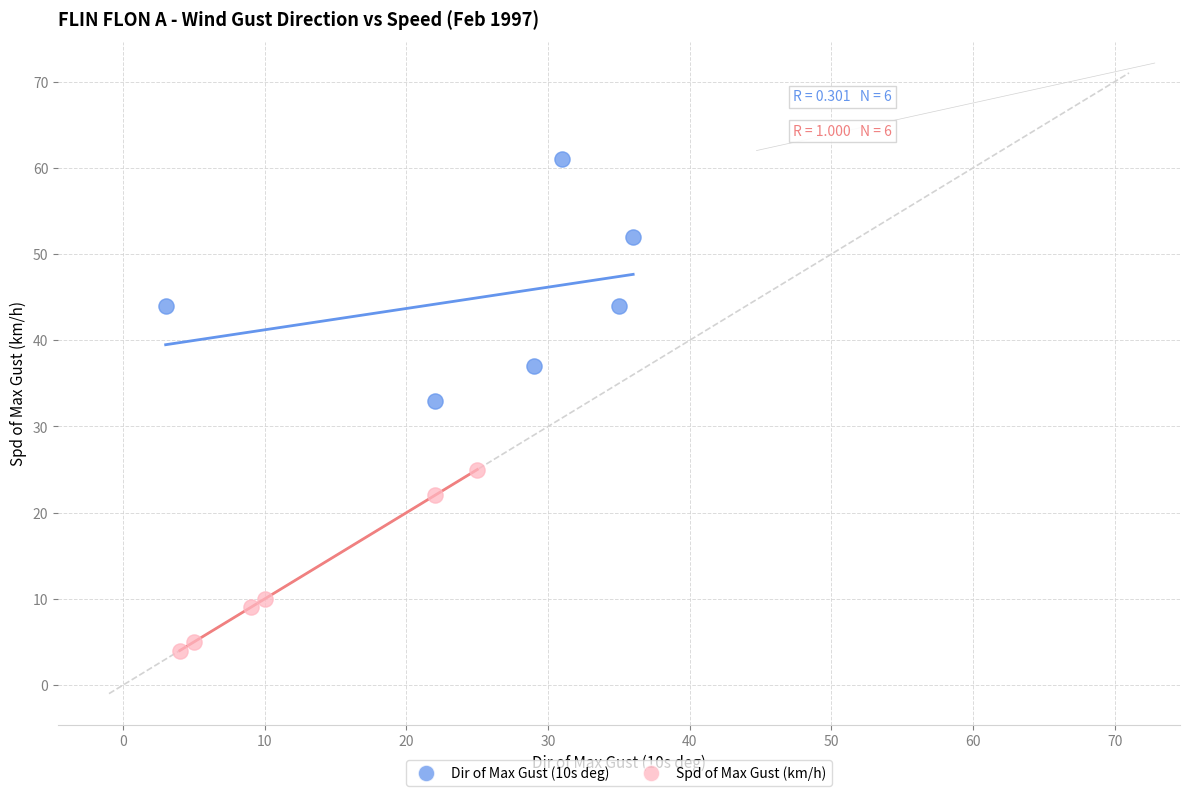

Which series contains the lowest Y value?

Spd of Max Gust (km/h)